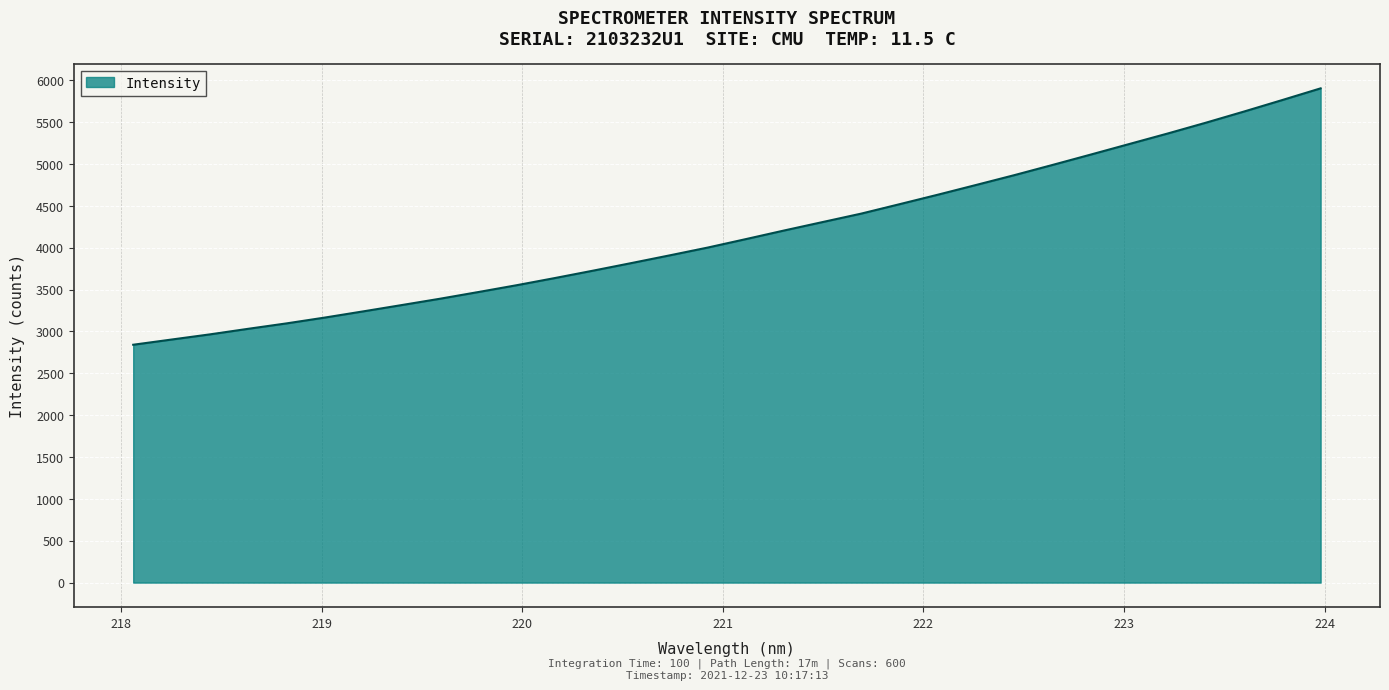

What is the greatest value displayed?

5904.9